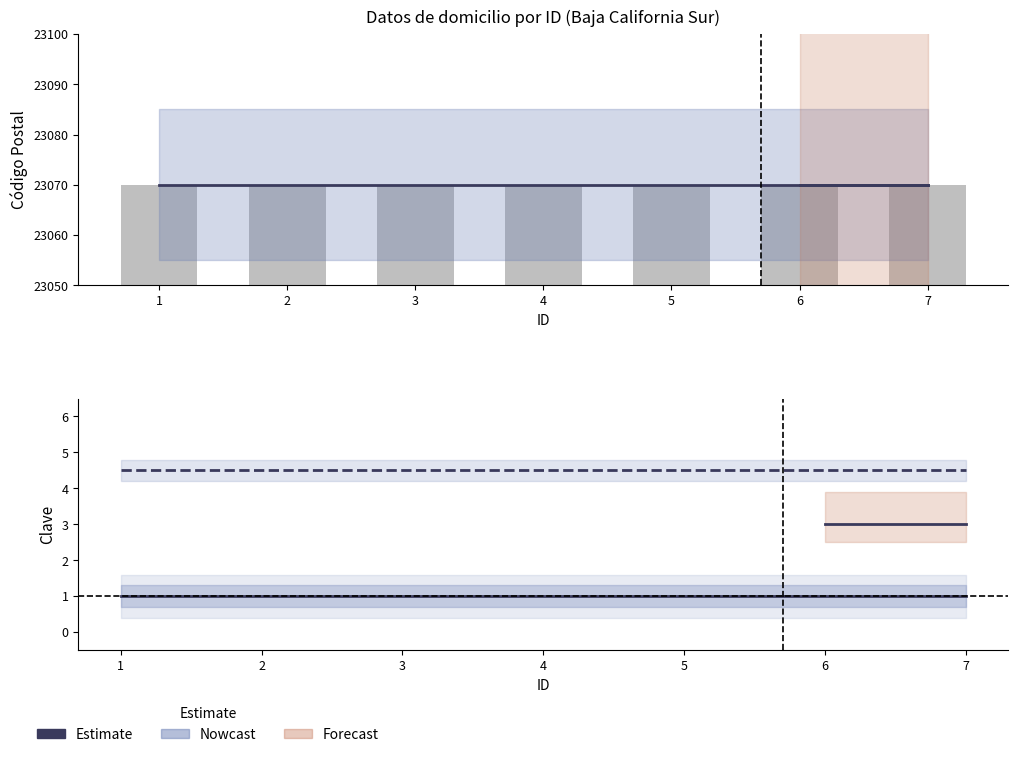

How many bars are there in total?

28